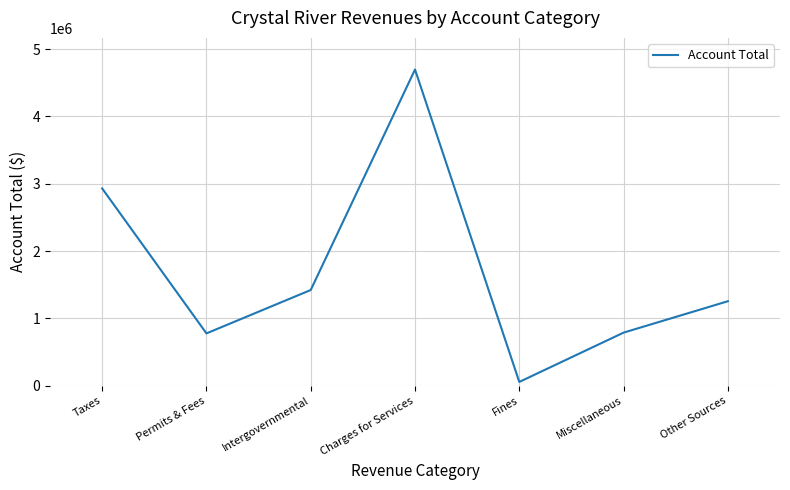

The value at Permits & Fees is 217619. True or false?

False